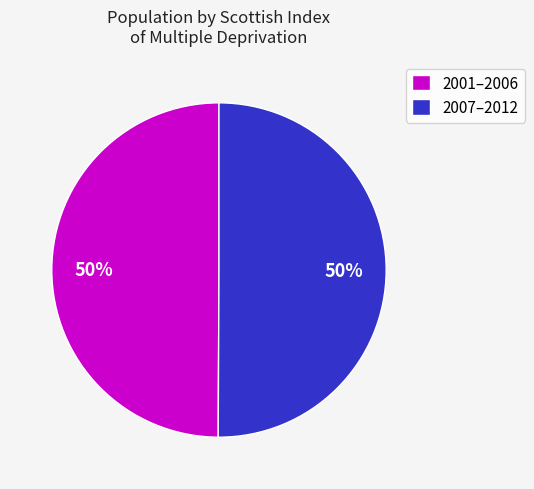

The 2001–2006 slice represents 60% of the pie. True or false?

False